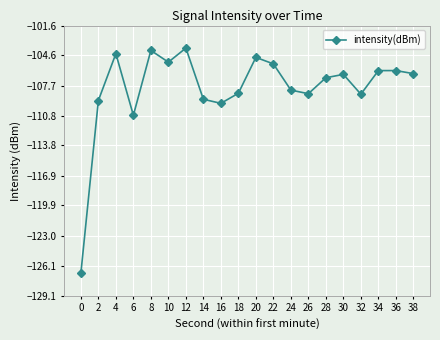

What is the difference between the maximum and minimum values?

22.9